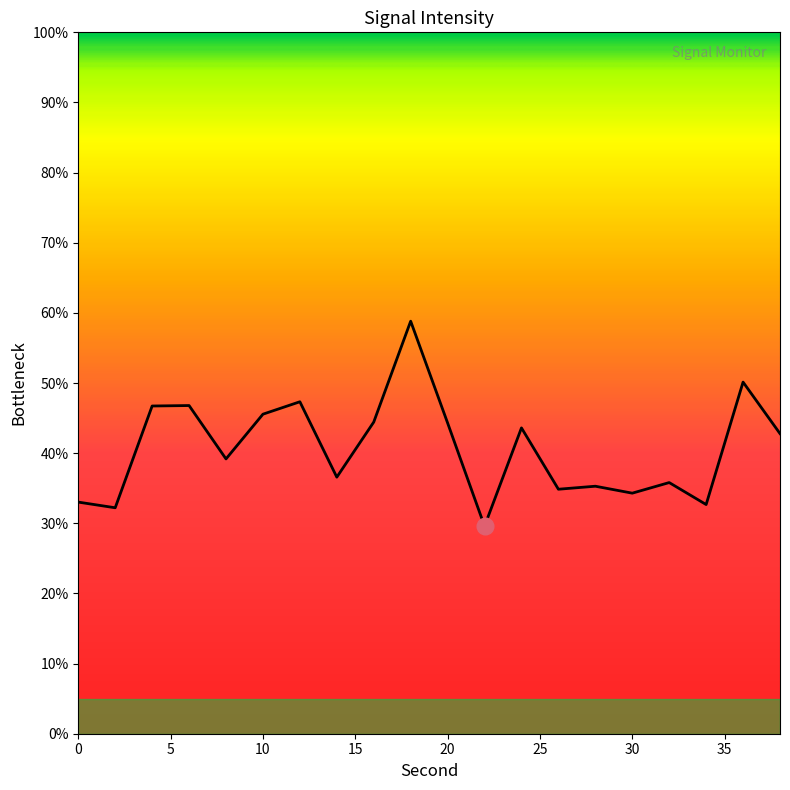

What is the greatest value displayed?

58.8